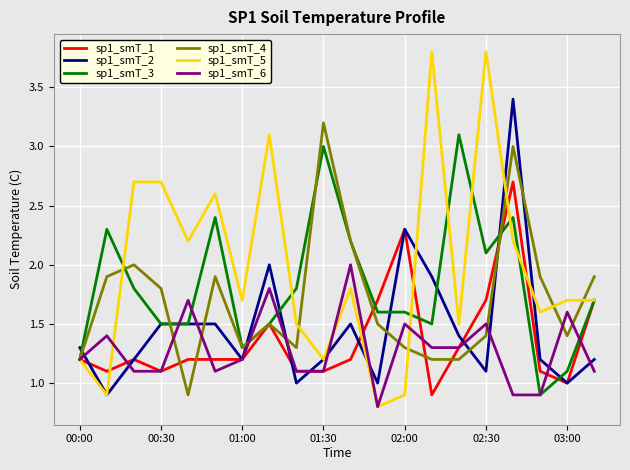

Is this an area chart (filled region under the line)?

No